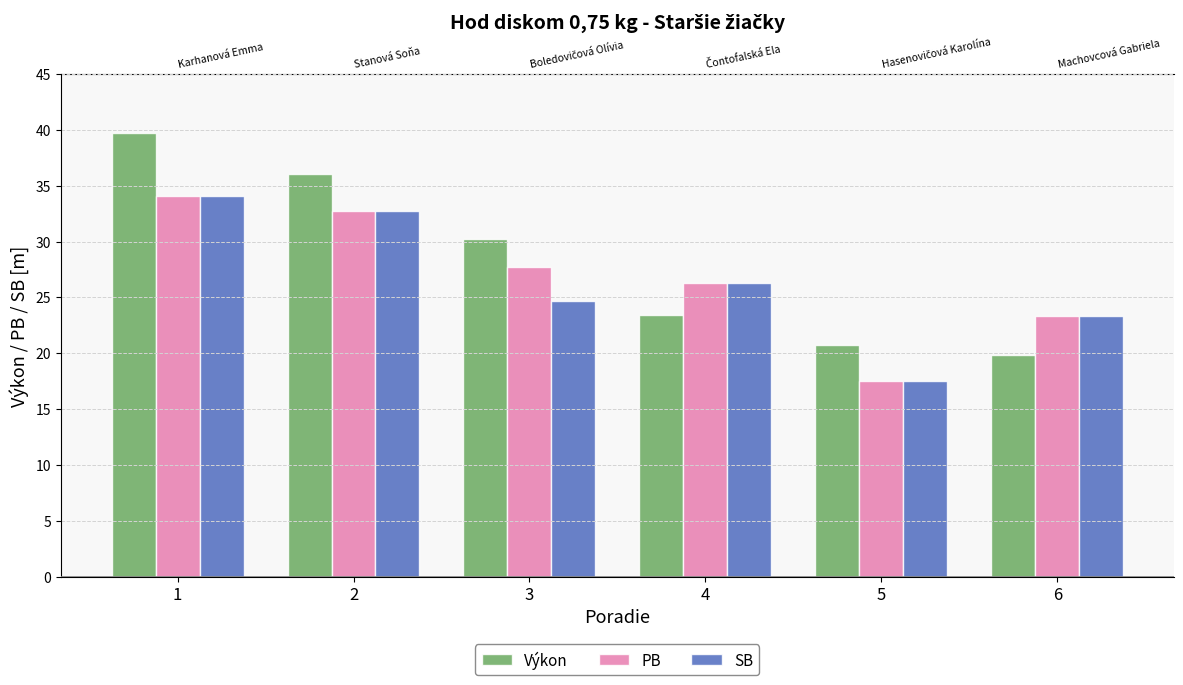

Which series has the widest spread of values?

Výkon